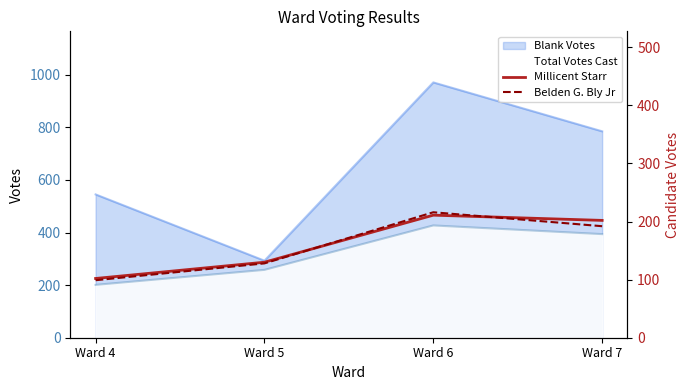

How many data points in Belden G. Bly Jr are less than 192?

2